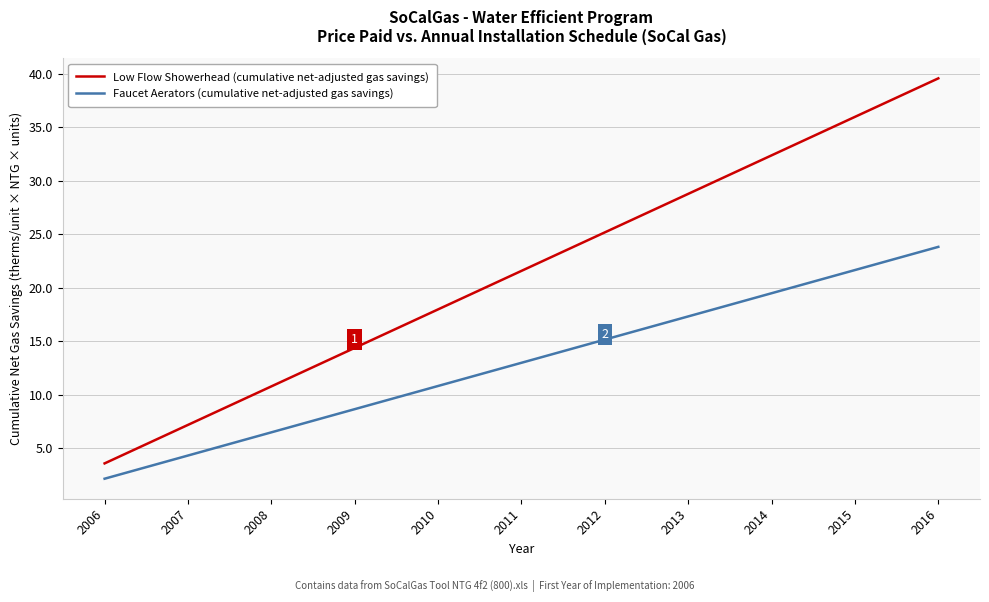

What are all the series names shown in the legend?

Low Flow Showerhead (cumulative net-adjusted gas savings), Faucet Aerators (cumulative net-adjusted gas savings)